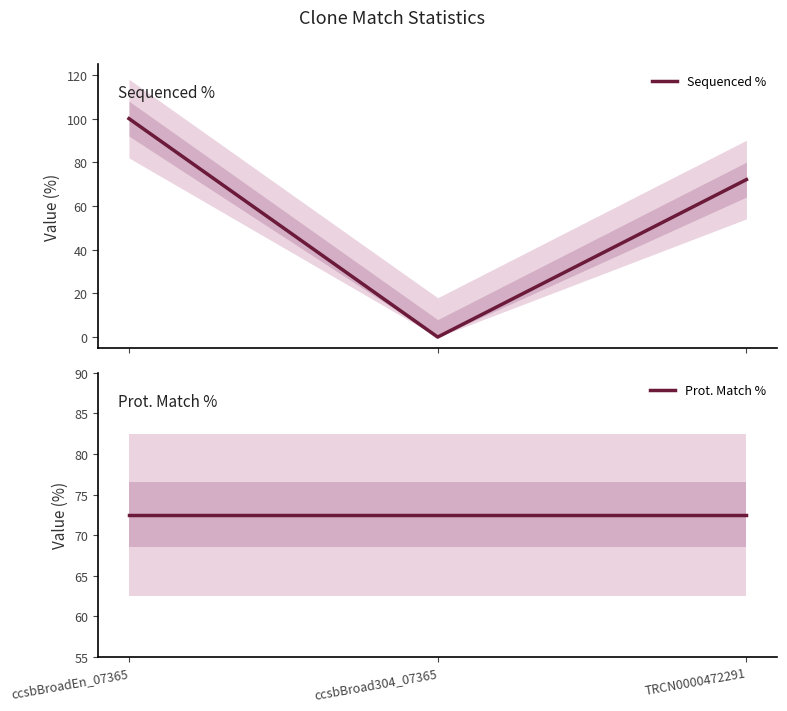

What is the value of the Prot. Match % point at the 2nd from the left?

72.5